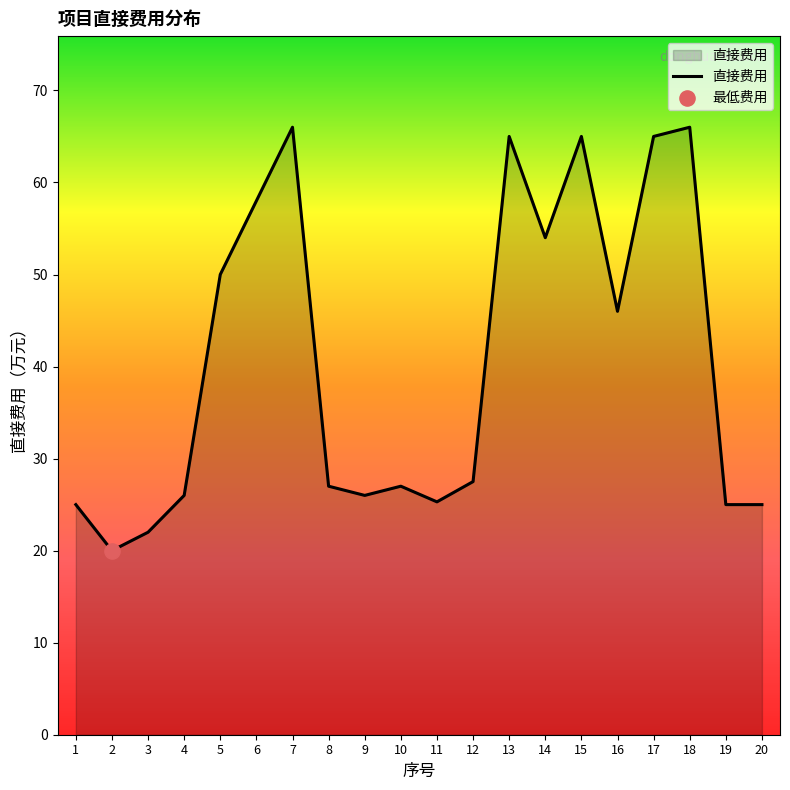

Between 1 and 12, which is larger?

12